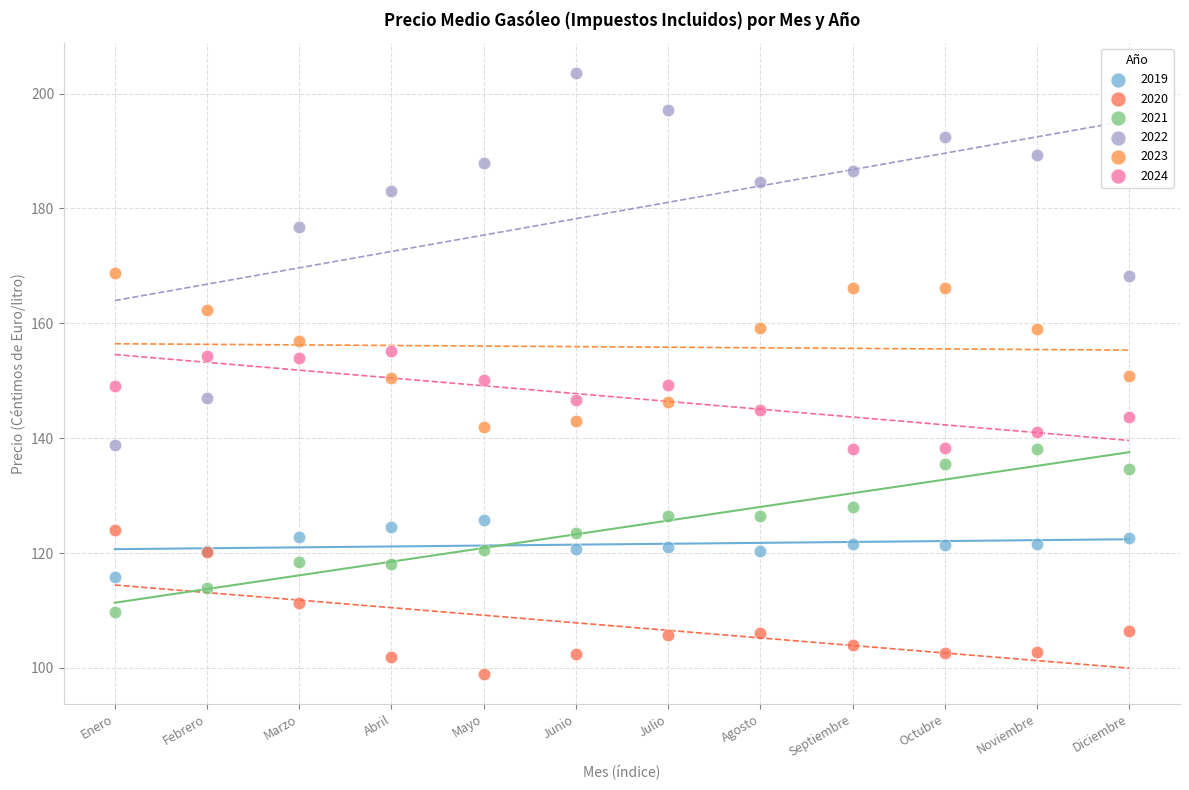

Which series has the largest Y range (max minus min)?

2022